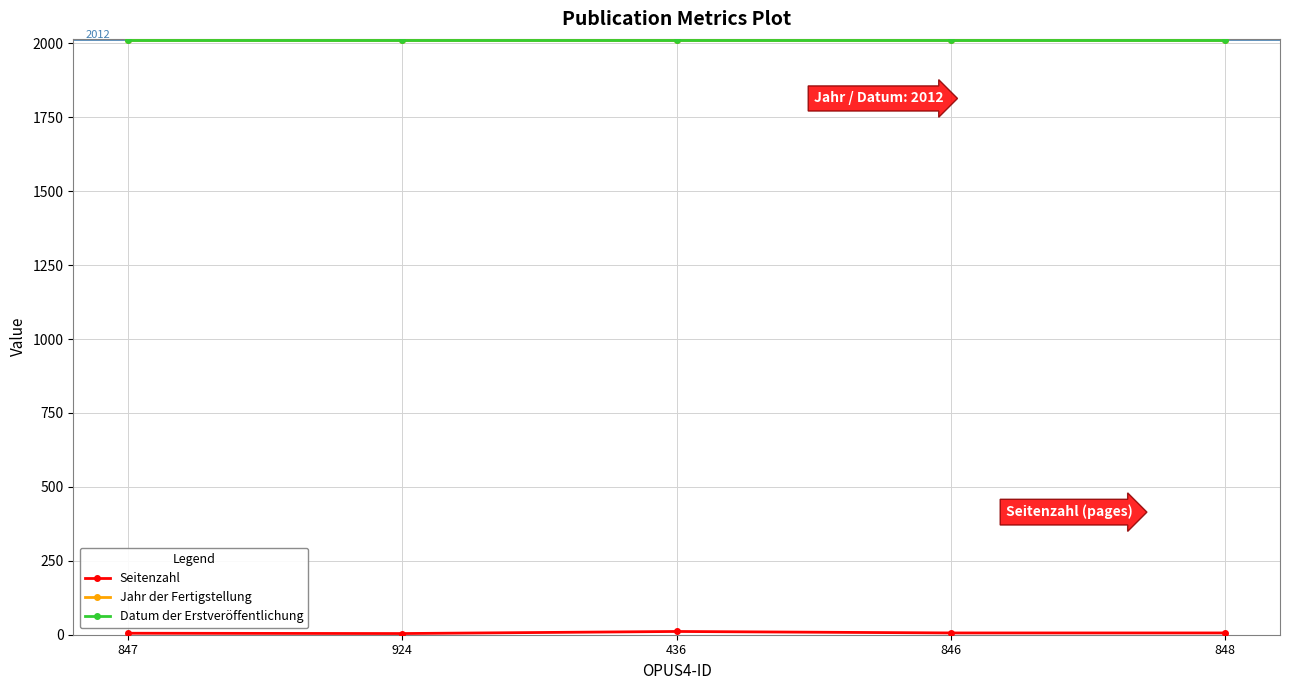

How many lines are shown in the chart?

3